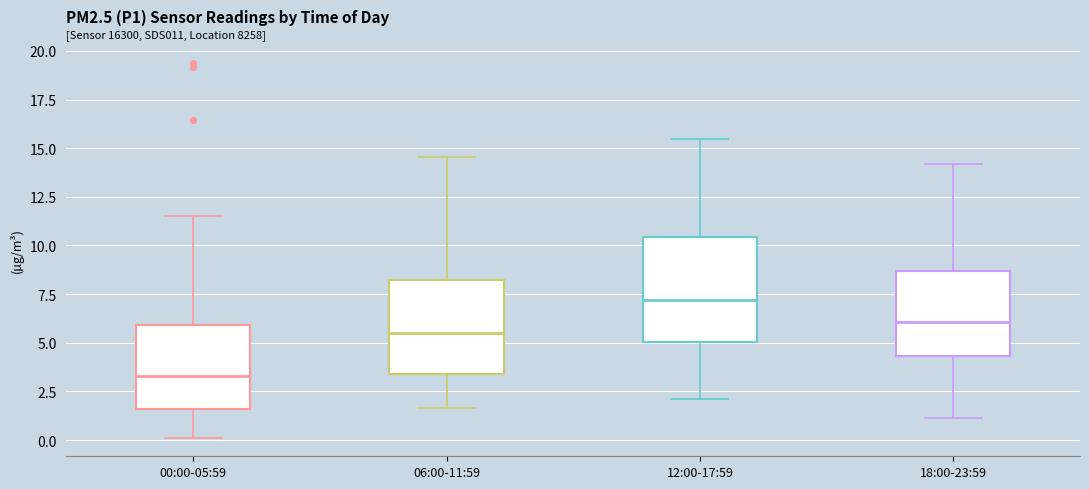

Reading left to right, read every box against the y-axis: the position of its median line, the range the box covers, and the ends of its whiskers. The values are not printed on the chart, so give them approximately, as read against the axis.

00:00-05:59: median 3.5, box 1.5 to 6.0, whiskers 0.0 to 11.5
06:00-11:59: median 5.5, box 3.5 to 8.0, whiskers 1.5 to 14.5
12:00-17:59: median 7.0, box 5.0 to 10.5, whiskers 2.0 to 15.5
18:00-23:59: median 6.0, box 4.5 to 8.5, whiskers 1.0 to 14.0